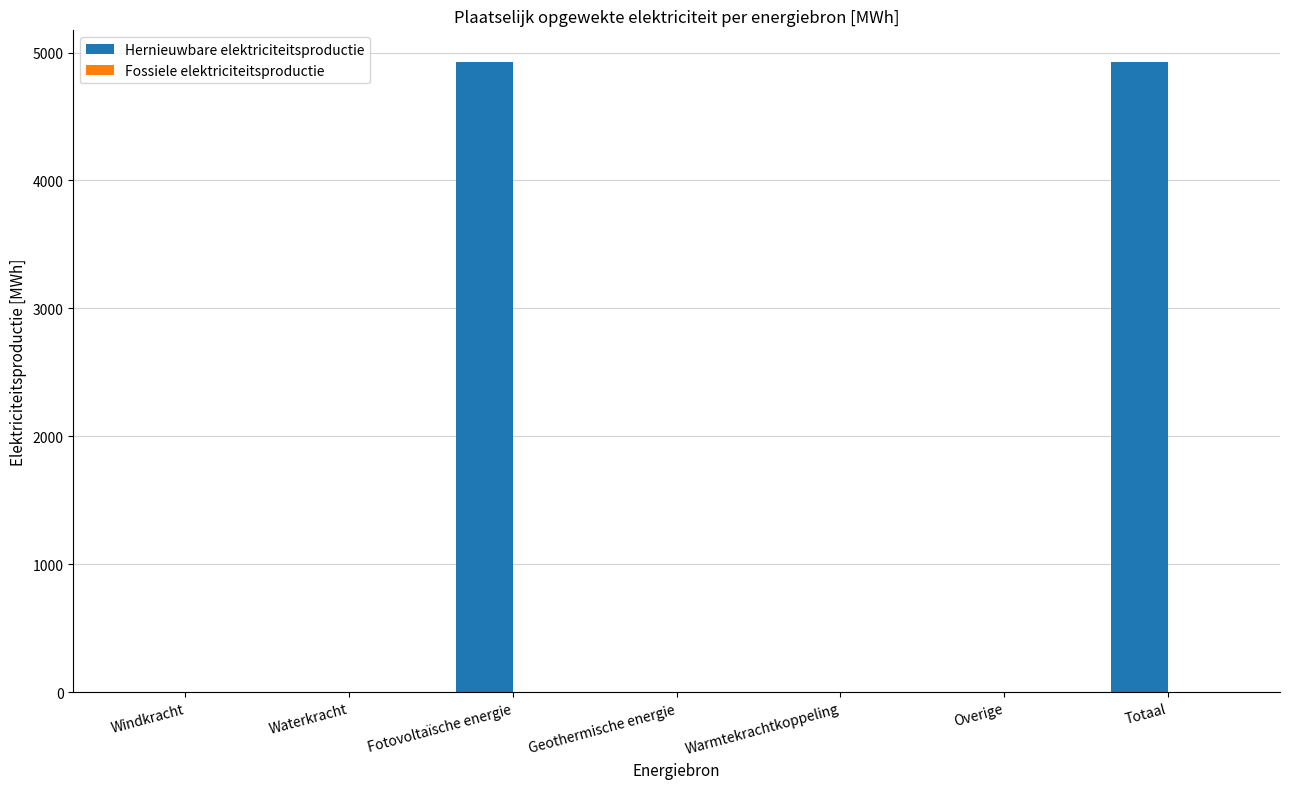

What is the change in value from Windkracht to Totaal?

+4927.0